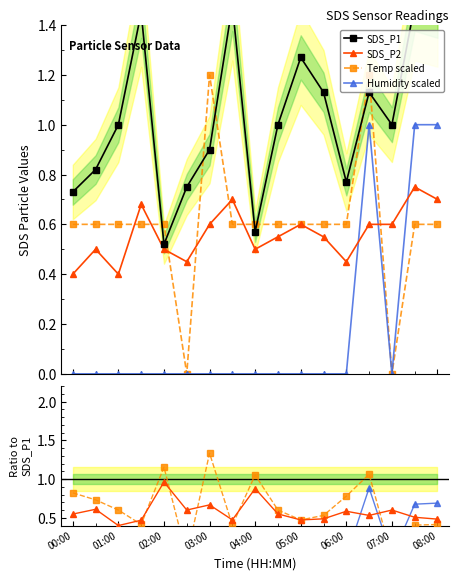

What is the sum of all SDS_P2 values?

9.8